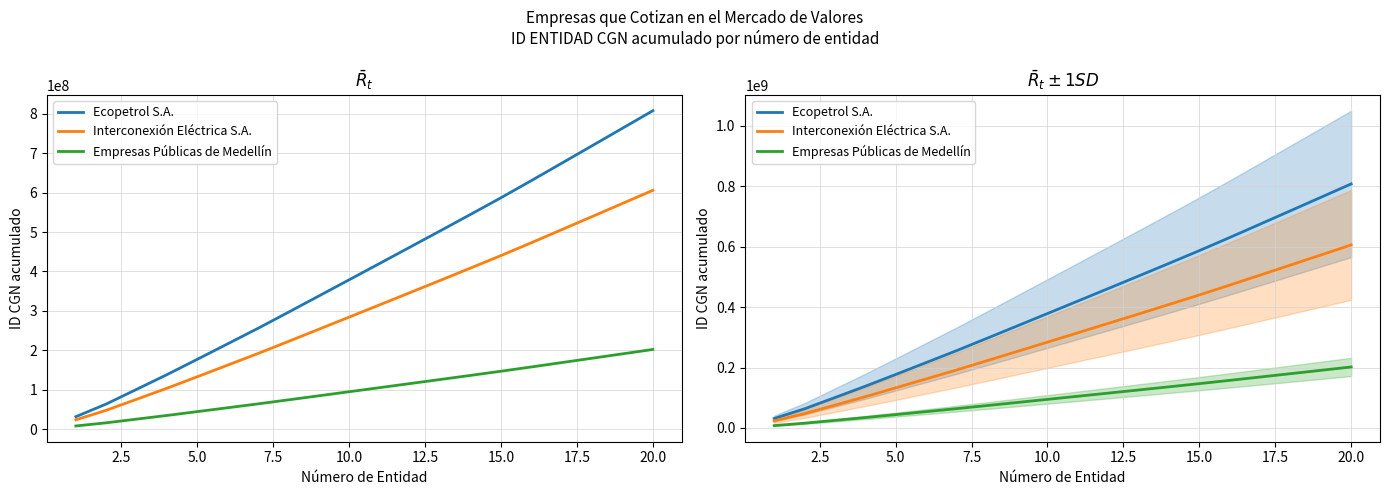

True or false: Empresas Públicas de Medellín and Interconexión Eléctrica S.A. cross at least once.

False